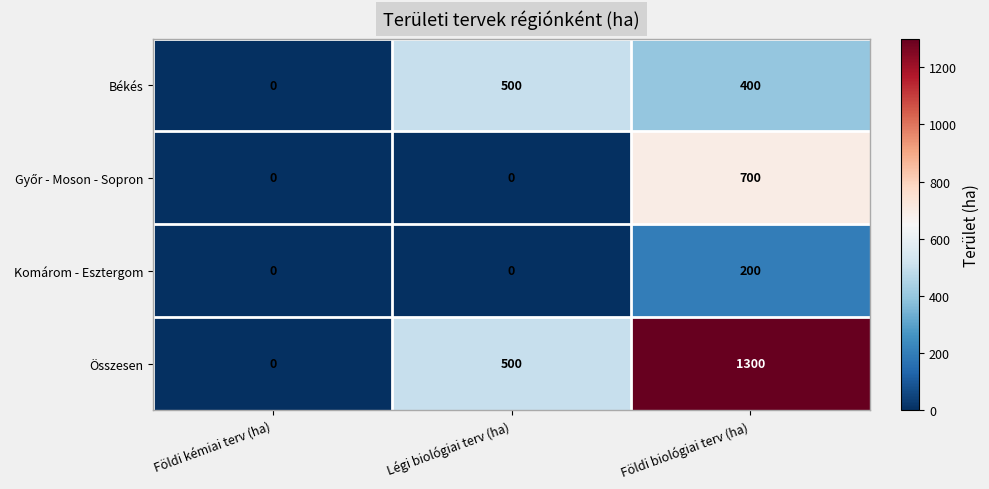

What is the average value of the Komárom - Esztergom series?

67